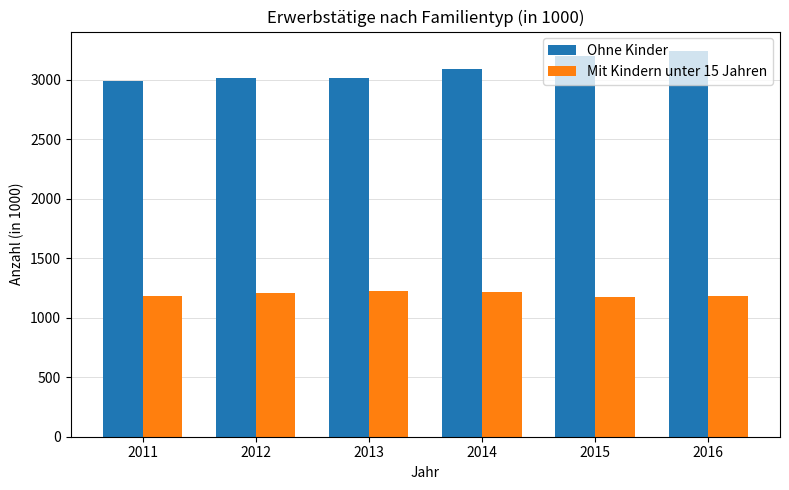

Is it true that Mit Kindern unter 15 Jahren equals 1203.3 at 2012?

True